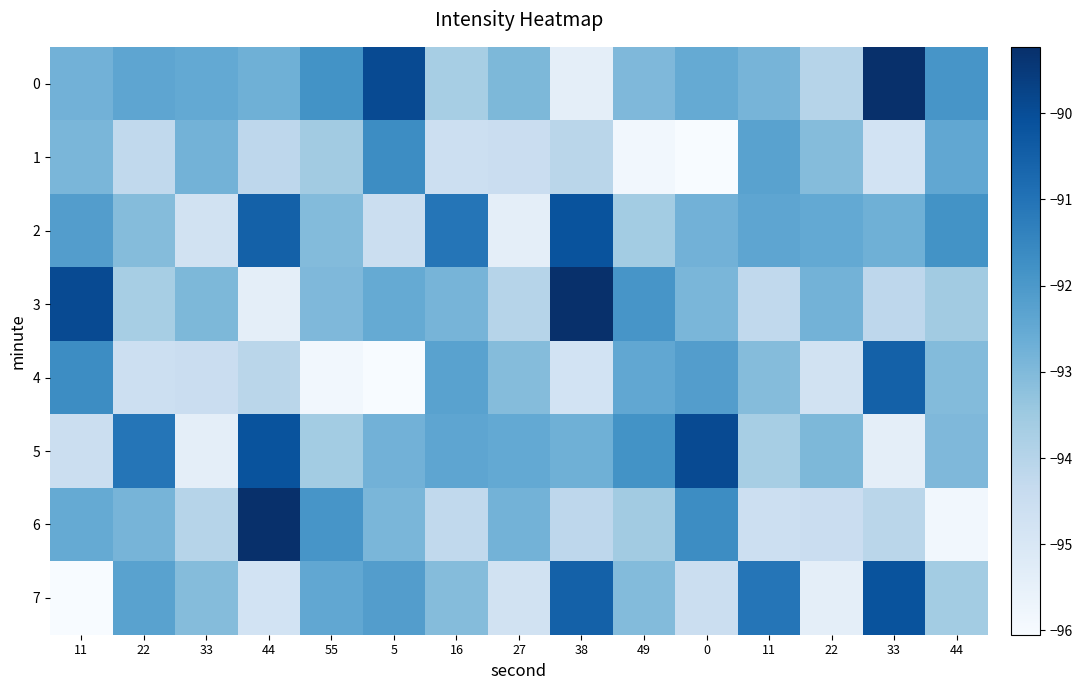

Which series has the largest range (max minus min)?

6